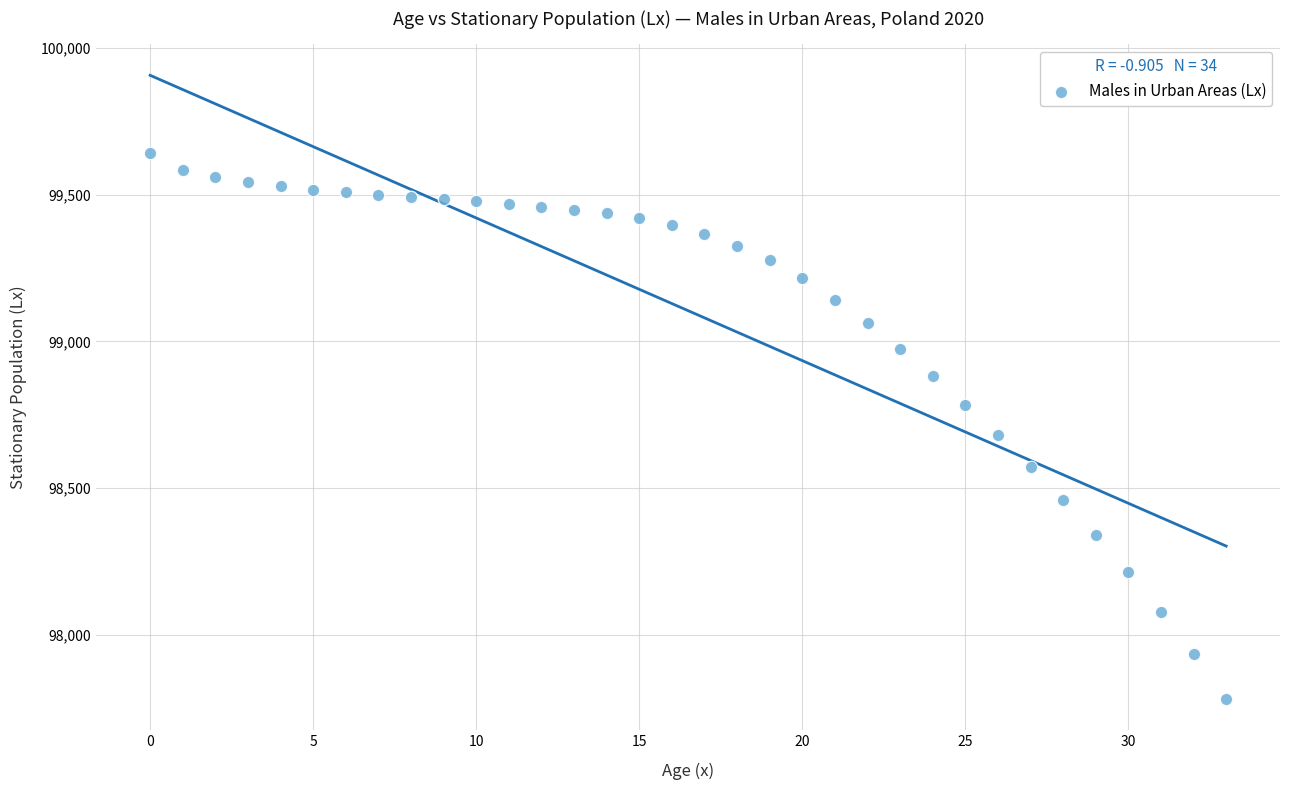

What Y value in the scatter plot is closest to 98710?

98680.5